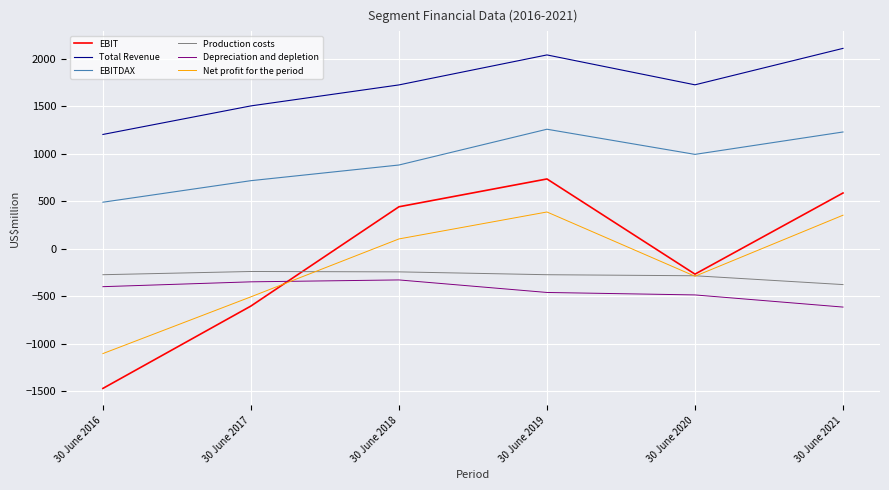

Rank the series at 30 June 2018 from highest to lowest value.

Total Revenue, EBITDAX, EBIT, Net profit for the period, Production costs, Depreciation and depletion